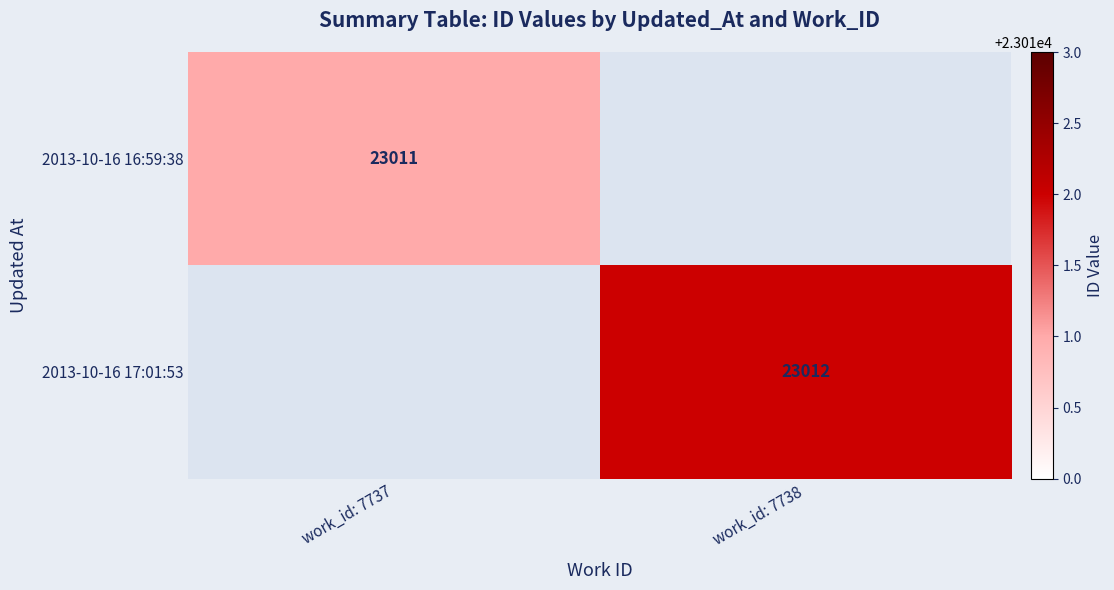

How many distinct data groups are displayed?

2